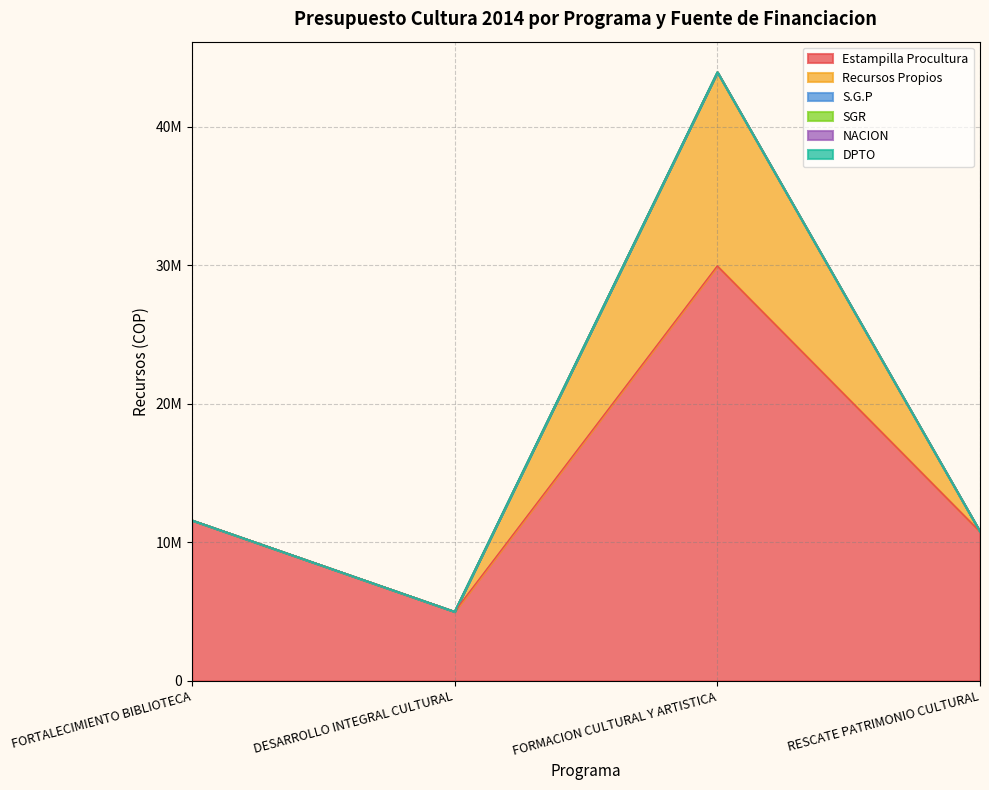

True or false: Recursos Propios and SGR cross at least once.

False